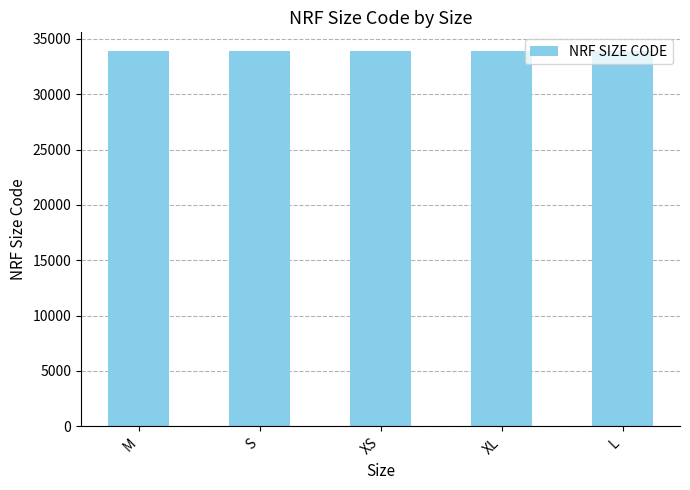

What is the change in value from M to L?

+1